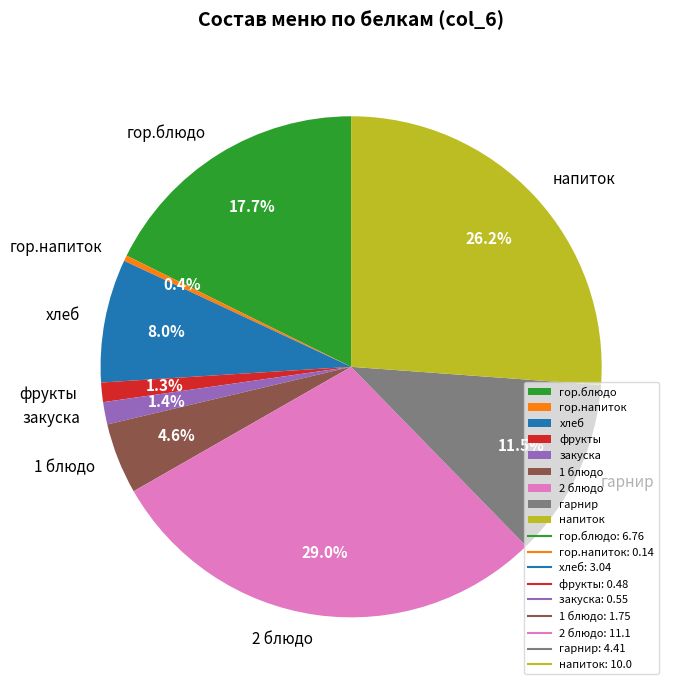

To the nearest percent, what percentage of the pie is фрукты?

1%